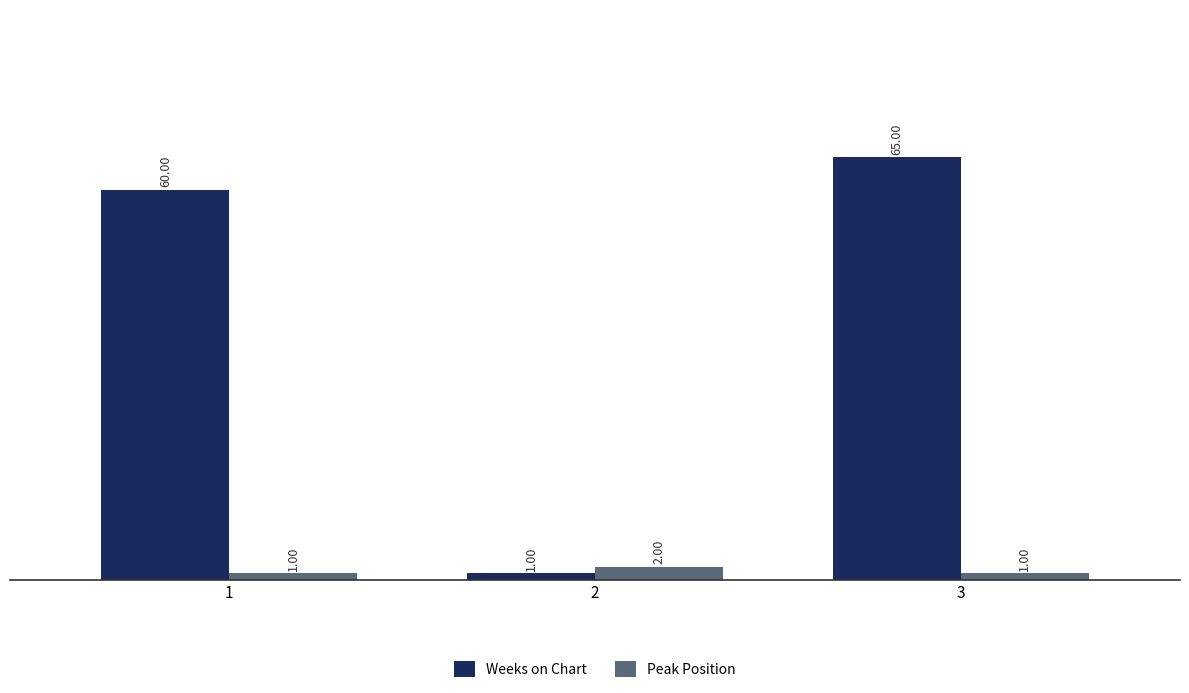

The Weeks on Chart series shows 65 at 3. True or false?

True